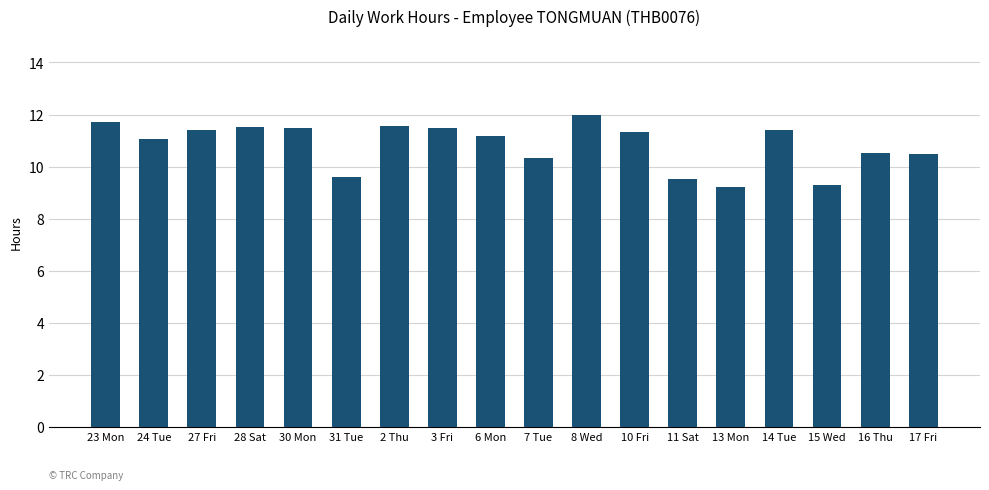

At which label does the data first exceed 11?

23 Mon